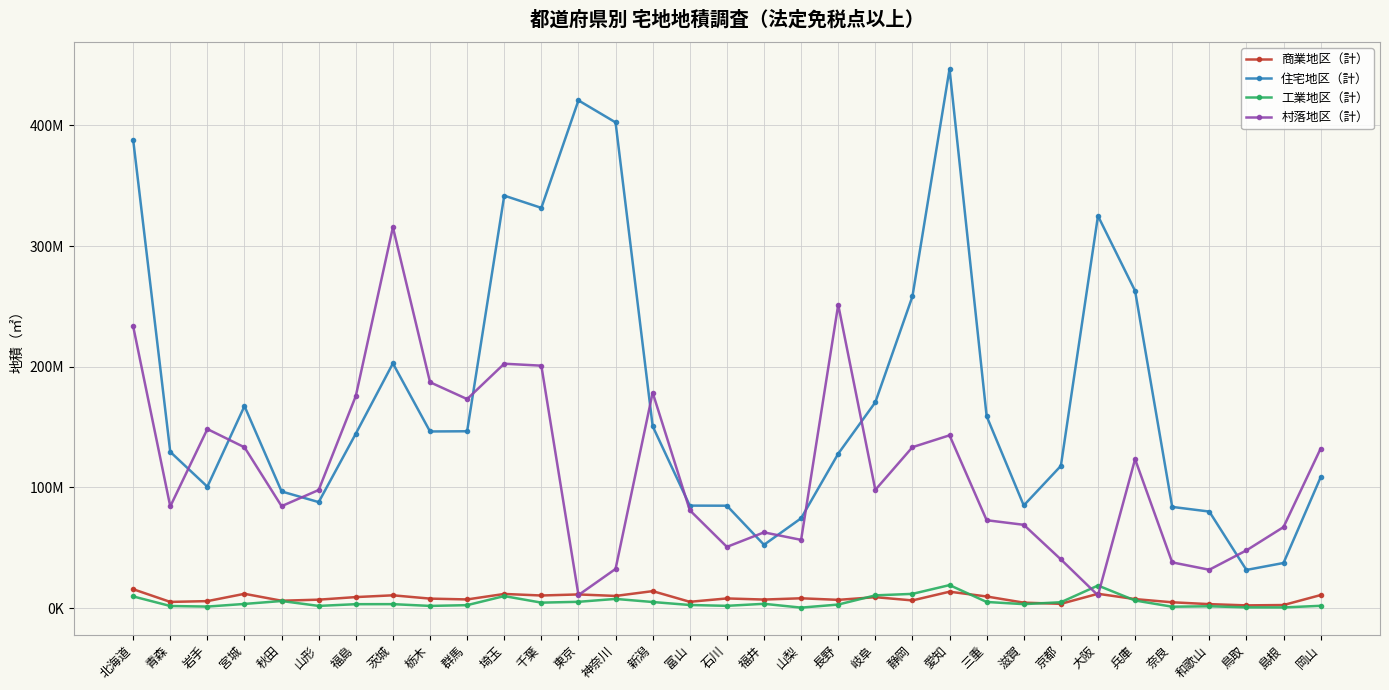

The value of 住宅地区（計） at 岩手 is 100663032. True or false?

True